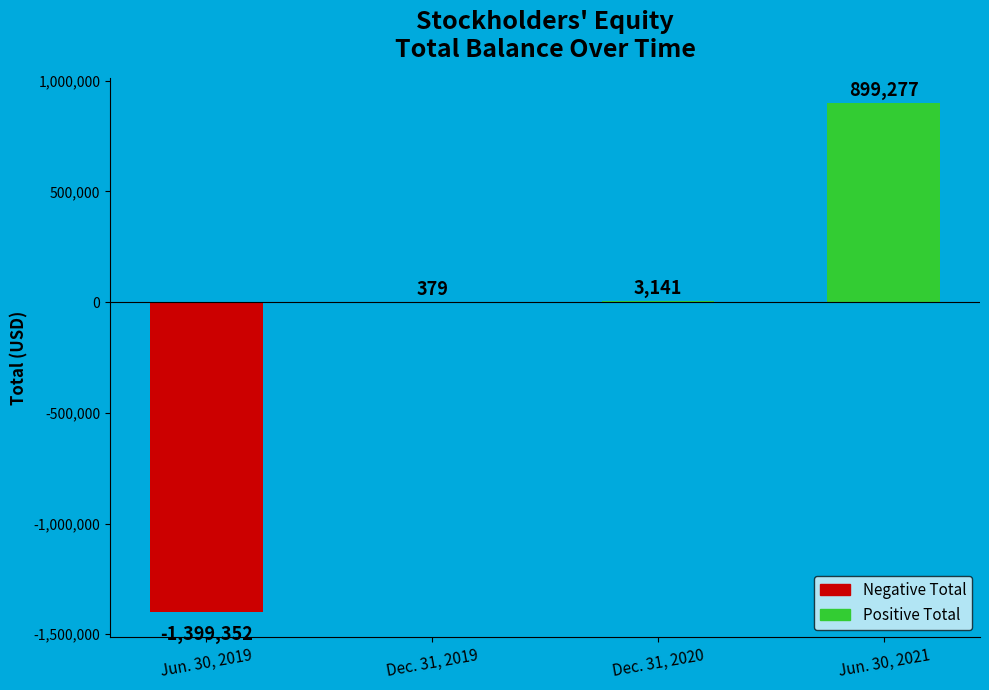

What is the sum of the values at Jun. 30, 2019 and Dec. 31, 2020?

-1396211